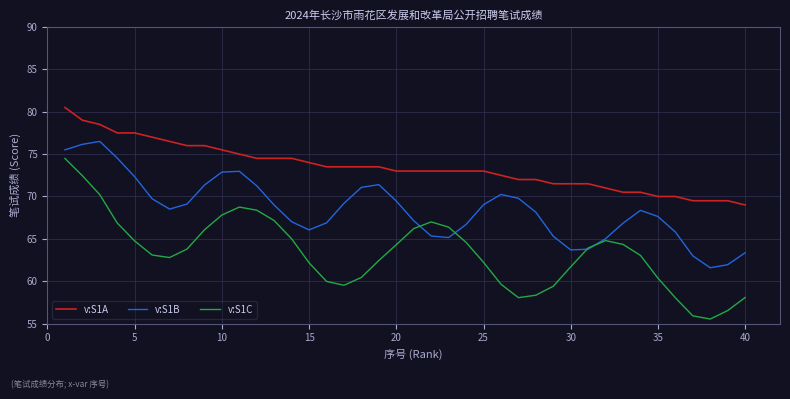

Which series has the largest range (max minus min)?

v:S1C